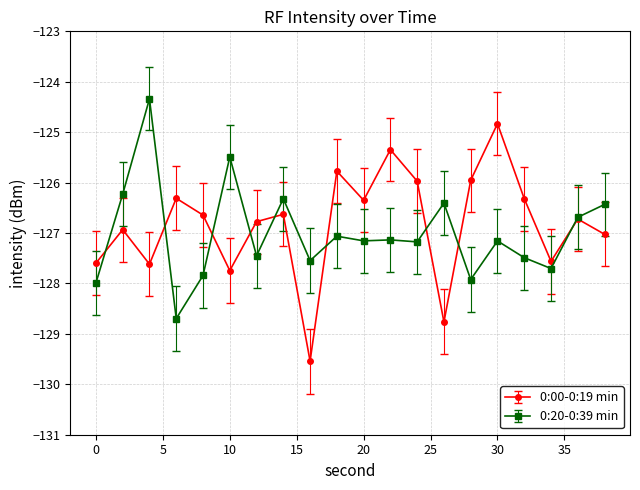

In 0:00-0:19 min, how many points are higher than both neighbors (excluding endpoints)?

7